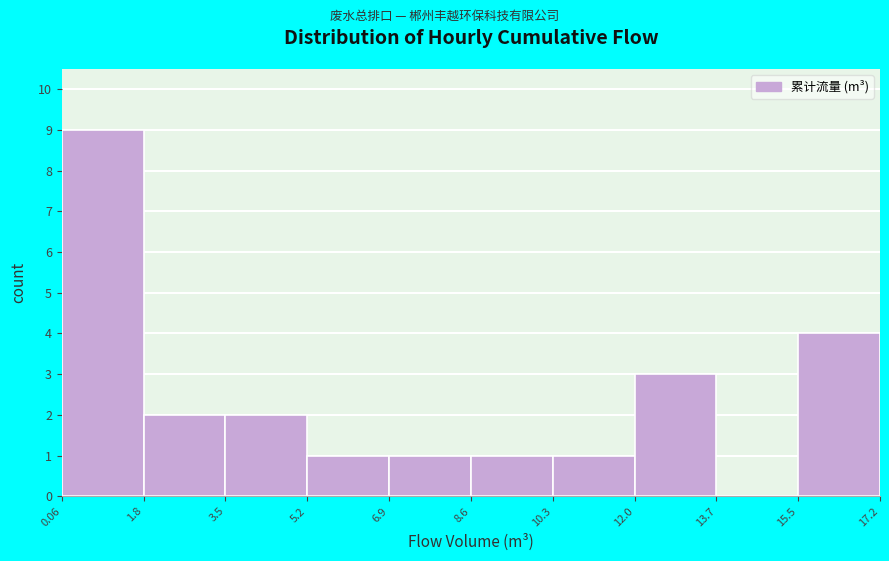

Which range on the x-axis has the tallest bar?

0.06 to 1.8